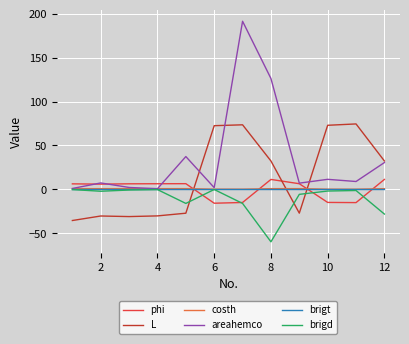

Which series has the widest spread of values?

areahemco